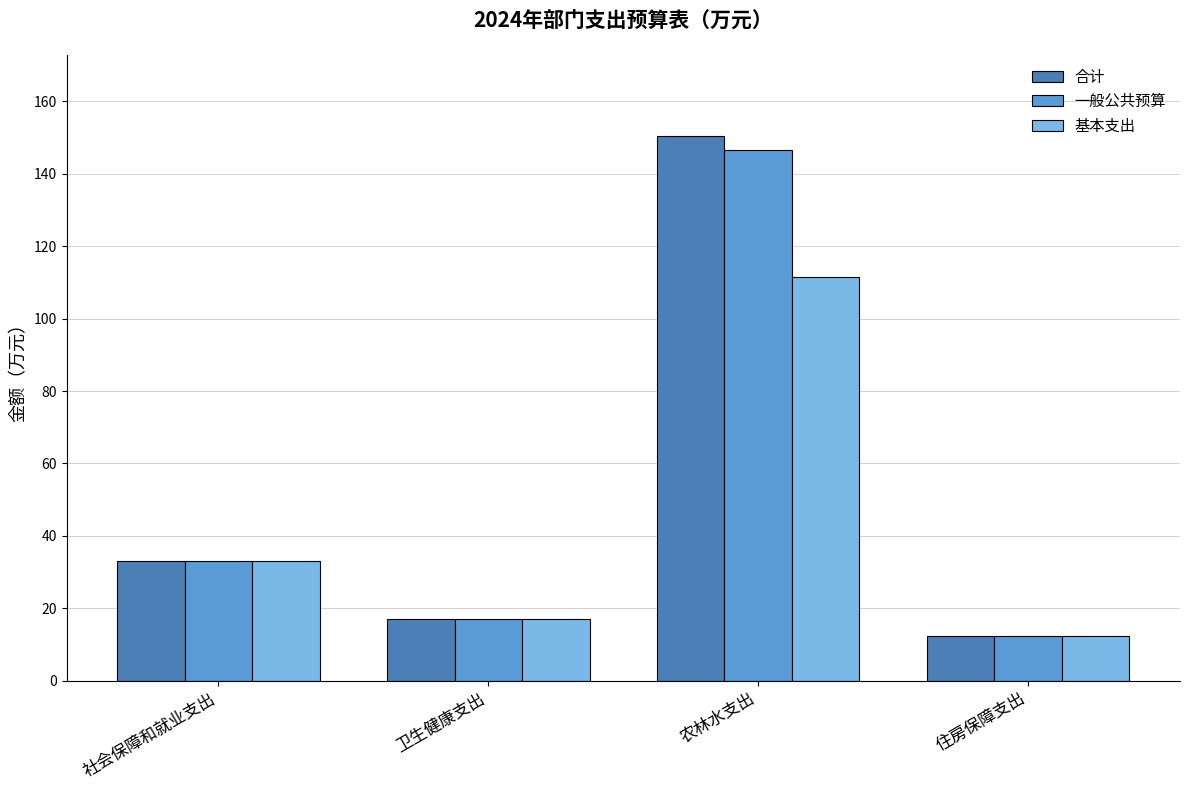

How many distinct data groups are displayed?

3